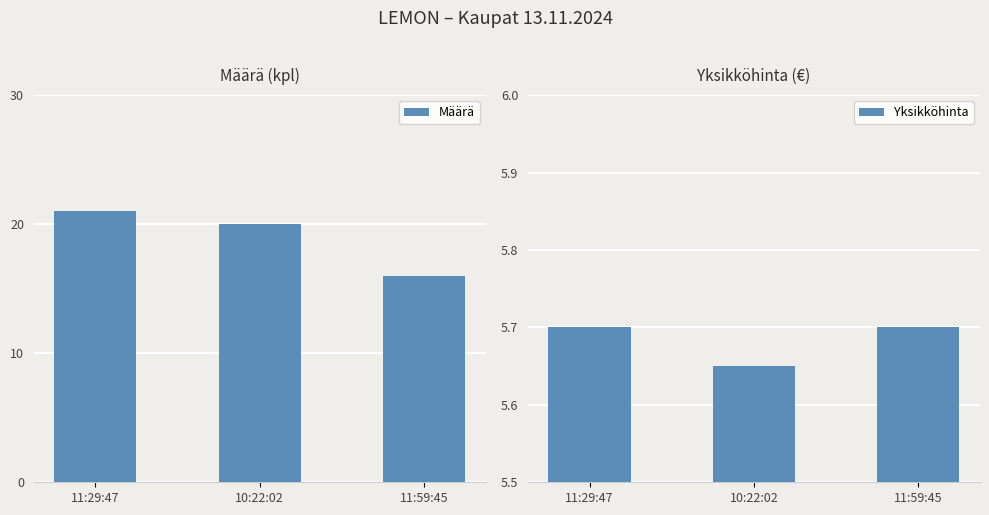

What position from the right is 10:22:02?

2